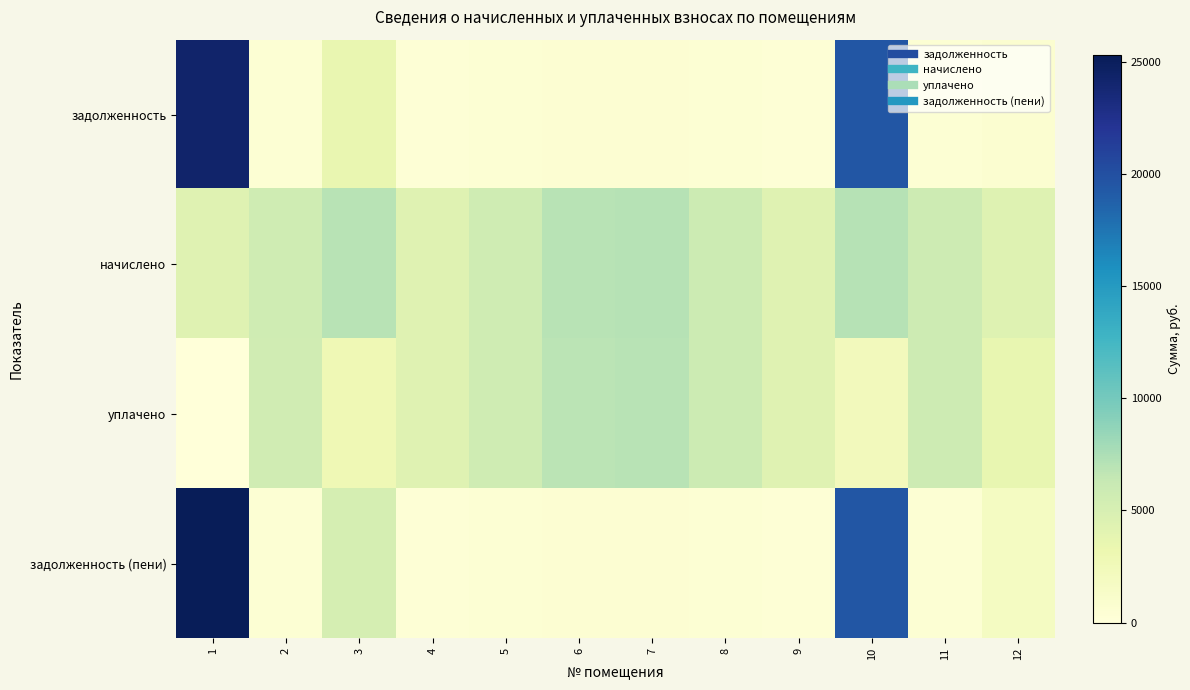

At 12, list the series in order from largest to smallest.

начислено, уплачено, задолженность (пени), задолженность